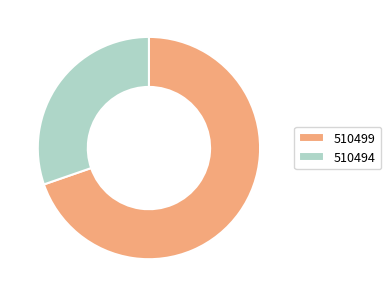

Rank the categories by value from lowest to highest.

510494, 510499